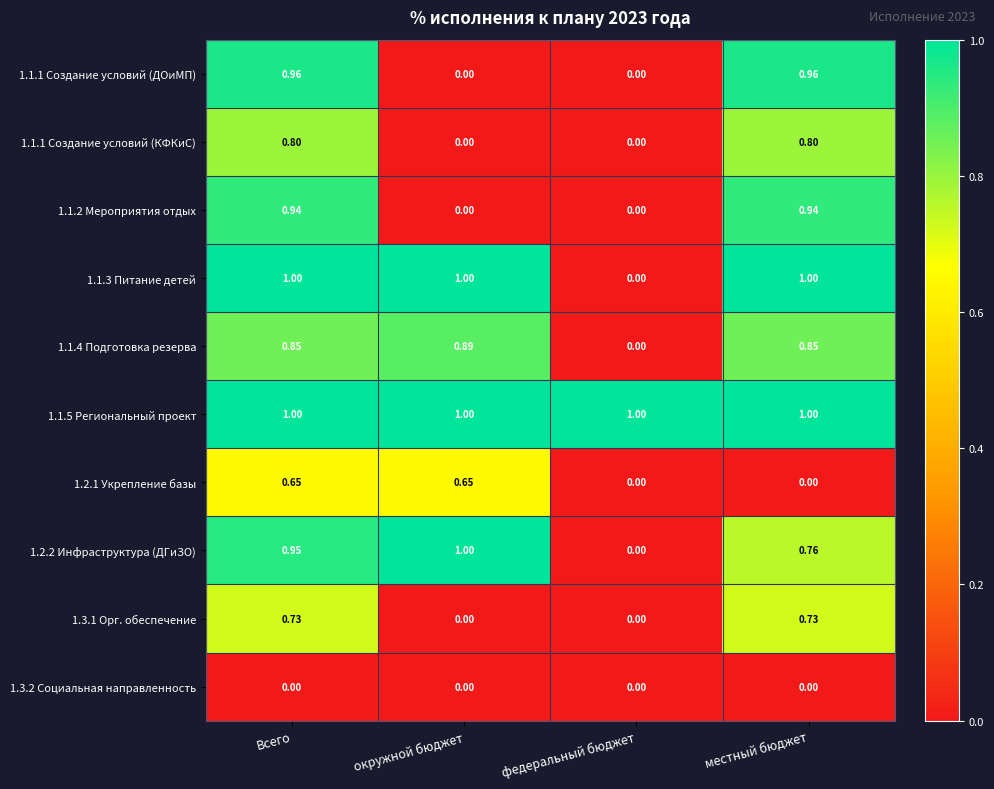

How many distinct data groups are displayed?

10